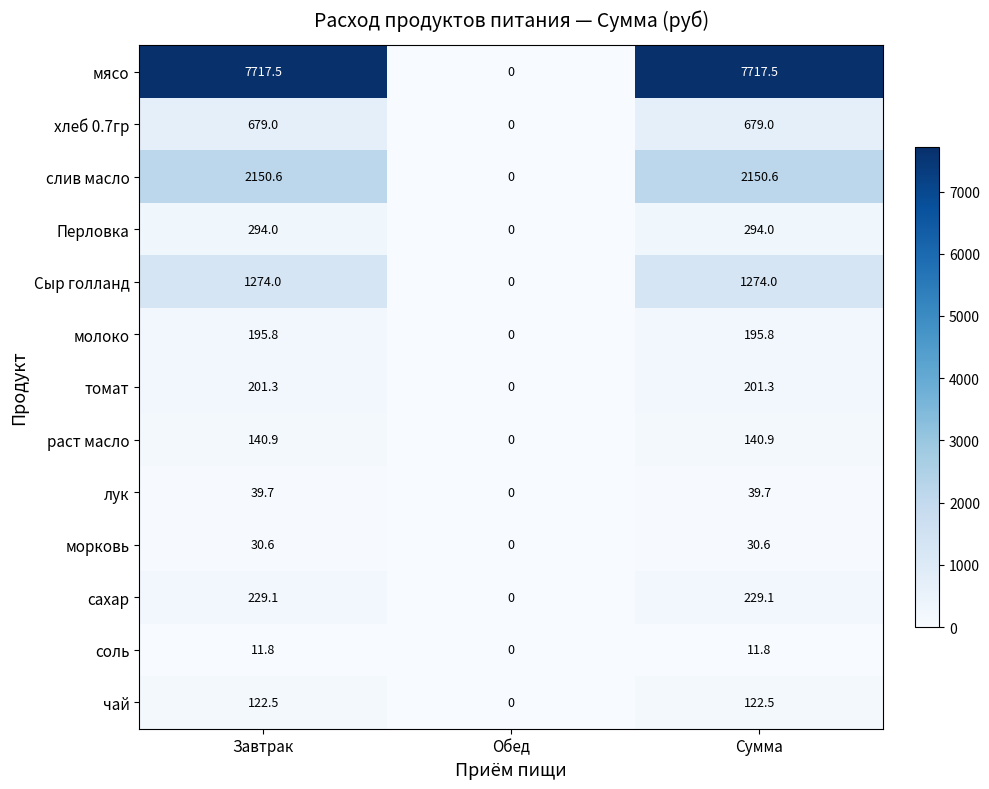

Which category has the lowest value across all series?

Обед